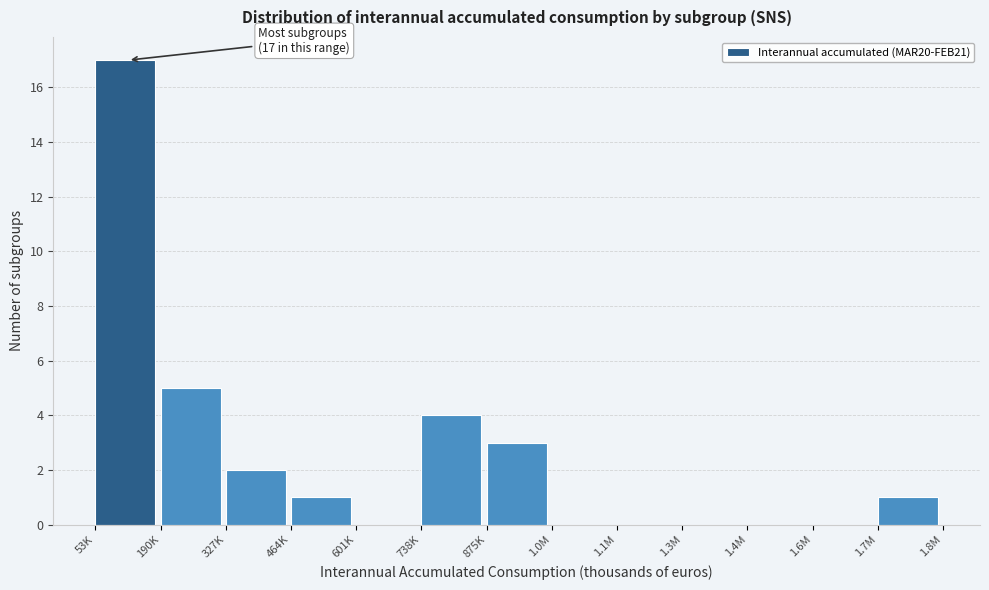

Reading right to left, transcribe all the data shown in this chart.

1.7M=1	1.6M=0	1.4M=0	1.3M=0	1.1M=0	1.0M=0	875K=3	738K=4	601K=0	464K=1	327K=2	190K=5	53K=17